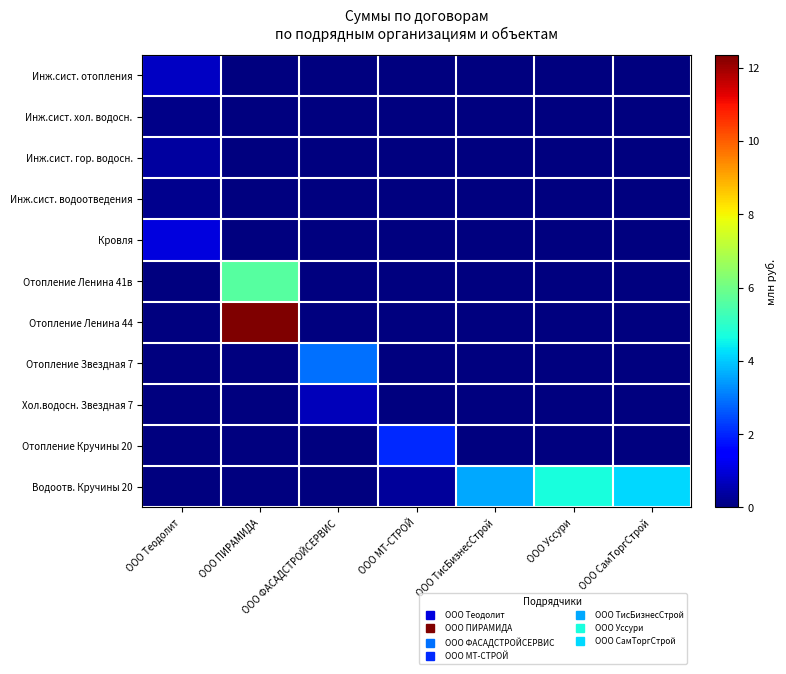

Reading right to left, list all the values displayed in this chart.

Инж.сист. отопления: ООО СамТоргСтрой=0.0	ООО Уссури=0.0	ООО ТисБизнесСтрой=0.0	ООО МТ-СТРОЙ=0.0	ООО ФАСАДСТРОЙСЕРВИС=0.0	ООО ПИРАМИДА=0.0	ООО Теодолит=0.7
Инж.сист. хол. водосн.: ООО СамТоргСтрой=0.0	ООО Уссури=0.0	ООО ТисБизнесСтрой=0.0	ООО МТ-СТРОЙ=0.0	ООО ФАСАДСТРОЙСЕРВИС=0.0	ООО ПИРАМИДА=0.0	ООО Теодолит=0.1
Инж.сист. гор. водосн.: ООО СамТоргСтрой=0.0	ООО Уссури=0.0	ООО ТисБизнесСтрой=0.0	ООО МТ-СТРОЙ=0.0	ООО ФАСАДСТРОЙСЕРВИС=0.0	ООО ПИРАМИДА=0.0	ООО Теодолит=0.3
Инж.сист. водоотведения: ООО СамТоргСтрой=0.0	ООО Уссури=0.0	ООО ТисБизнесСтрой=0.0	ООО МТ-СТРОЙ=0.0	ООО ФАСАДСТРОЙСЕРВИС=0.0	ООО ПИРАМИДА=0.0	ООО Теодолит=0.2
Кровля: ООО СамТоргСтрой=0.0	ООО Уссури=0.0	ООО ТисБизнесСтрой=0.0	ООО МТ-СТРОЙ=0.0	ООО ФАСАДСТРОЙСЕРВИС=0.0	ООО ПИРАМИДА=0.0	ООО Теодолит=1.0
Отопление Ленина 41в: ООО СамТоргСтрой=0.0	ООО Уссури=0.0	ООО ТисБизнесСтрой=0.0	ООО МТ-СТРОЙ=0.0	ООО ФАСАДСТРОЙСЕРВИС=0.0	ООО ПИРАМИДА=5.6	ООО Теодолит=0.0
Отопление Ленина 44: ООО СамТоргСтрой=0.0	ООО Уссури=0.0	ООО ТисБизнесСтрой=0.0	ООО МТ-СТРОЙ=0.0	ООО ФАСАДСТРОЙСЕРВИС=0.0	ООО ПИРАМИДА=12.3	ООО Теодолит=0.0
Отопление Звездная 7: ООО СамТоргСтрой=0.0	ООО Уссури=0.0	ООО ТисБизнесСтрой=0.0	ООО МТ-СТРОЙ=0.0	ООО ФАСАДСТРОЙСЕРВИС=2.9	ООО ПИРАМИДА=0.0	ООО Теодолит=0.0
Хол.водосн. Звездная 7: ООО СамТоргСтрой=0.0	ООО Уссури=0.0	ООО ТисБизнесСтрой=0.0	ООО МТ-СТРОЙ=0.0	ООО ФАСАДСТРОЙСЕРВИС=0.7	ООО ПИРАМИДА=0.0	ООО Теодолит=0.0
Отопление Кручины 20: ООО СамТоргСтрой=0.0	ООО Уссури=0.0	ООО ТисБизнесСтрой=0.0	ООО МТ-СТРОЙ=2.0	ООО ФАСАДСТРОЙСЕРВИС=0.0	ООО ПИРАМИДА=0.0	ООО Теодолит=0.0
Водоотв. Кручины 20: ООО СамТоргСтрой=4.2	ООО Уссури=4.7	ООО ТисБизнесСтрой=3.6	ООО МТ-СТРОЙ=0.3	ООО ФАСАДСТРОЙСЕРВИС=0.0	ООО ПИРАМИДА=0.0	ООО Теодолит=0.0